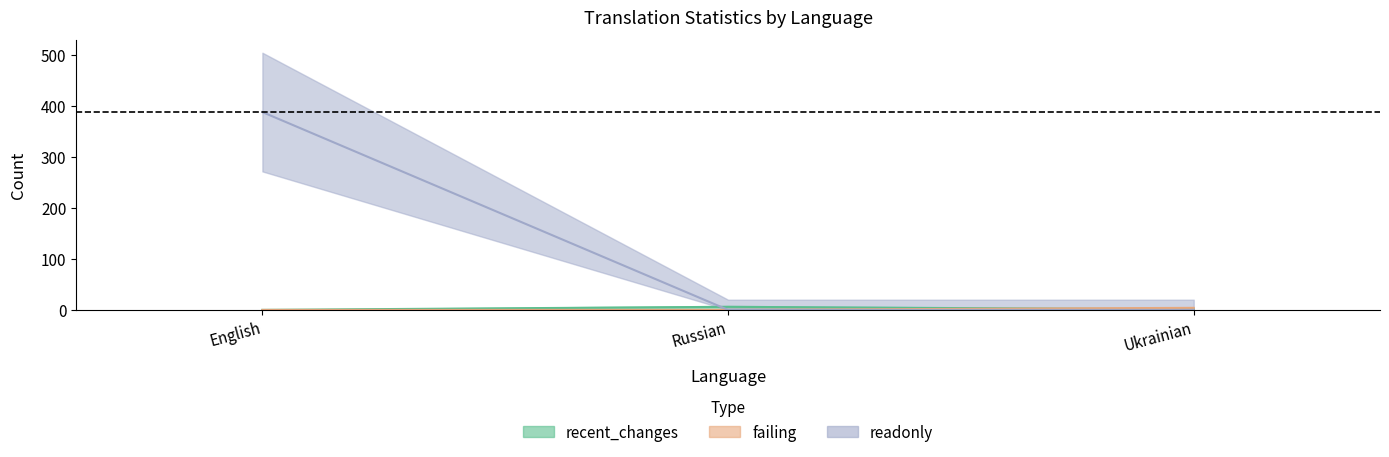

List the labels in order of failing value, smallest first.

English, Russian, Ukrainian